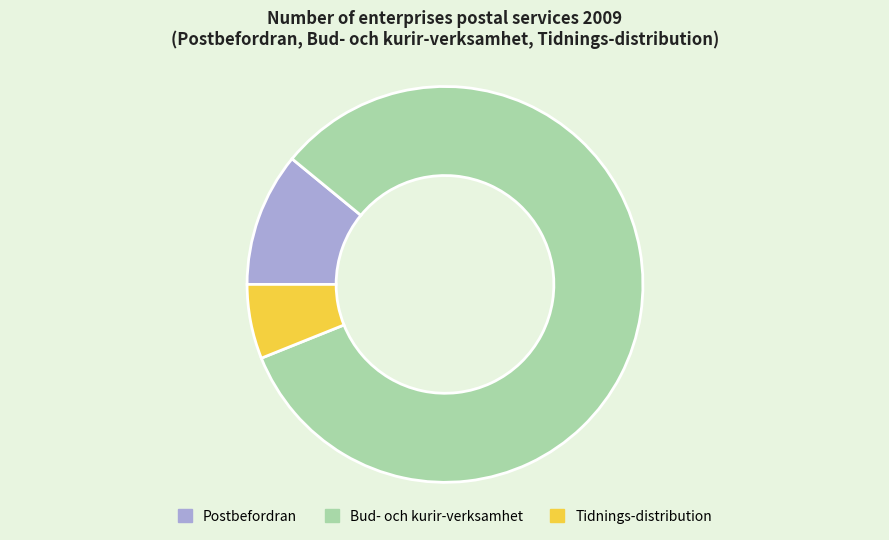

Between Postbefordran and Tidnings-distribution, which is larger?

Postbefordran